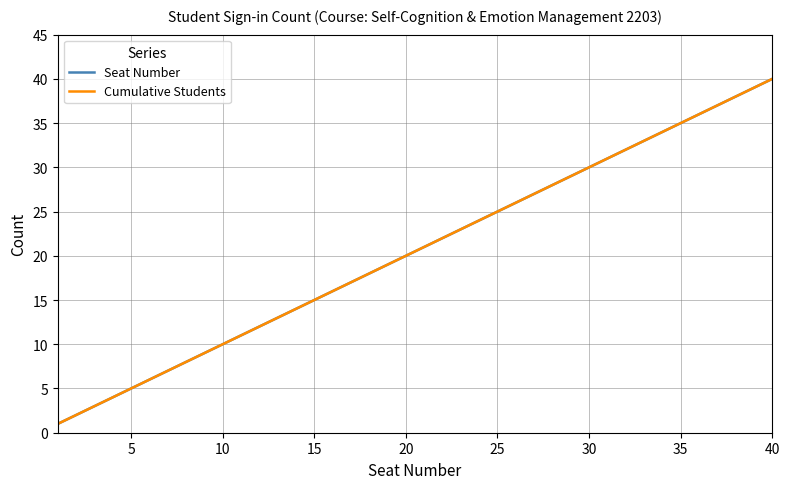

Does the chart display data point markers on the line(s)?

No